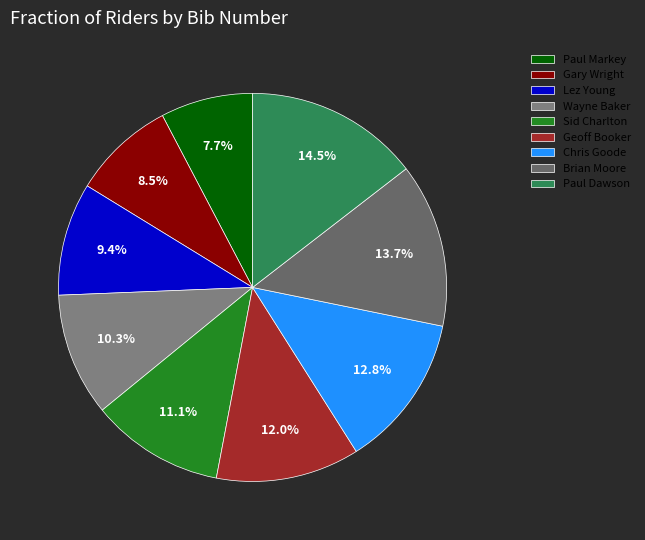

To the nearest percent, what portion does Paul Dawson represent?

15%